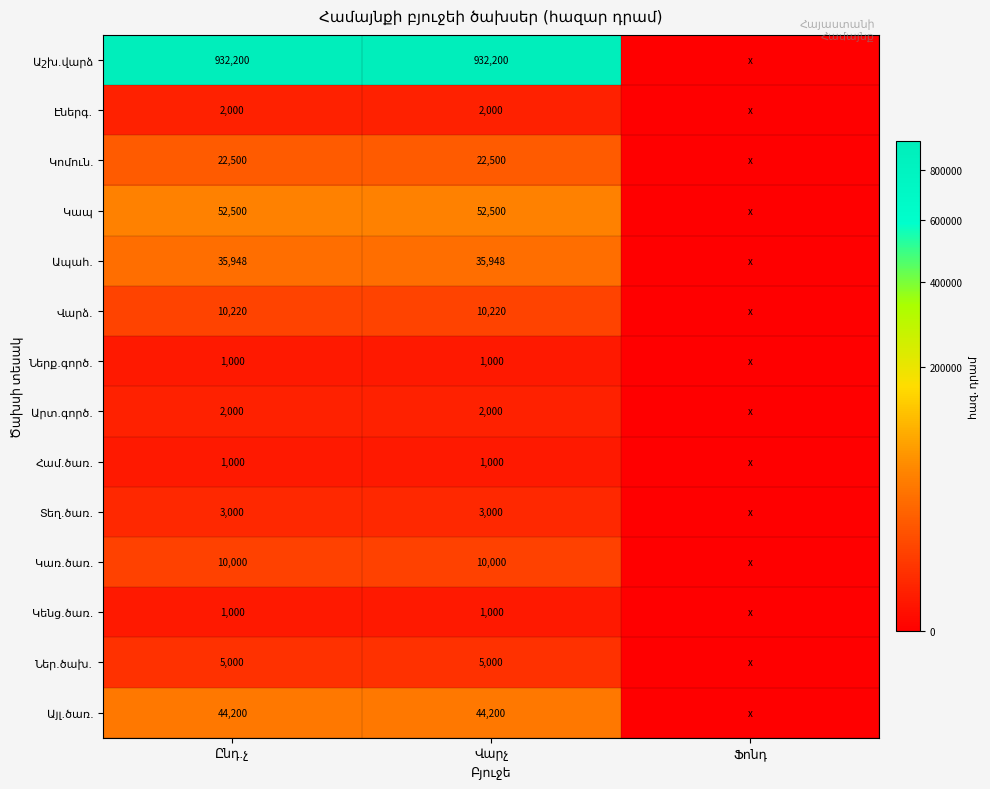

What is the difference between the maximum and minimum values in the Էներգ. series?

2000.0